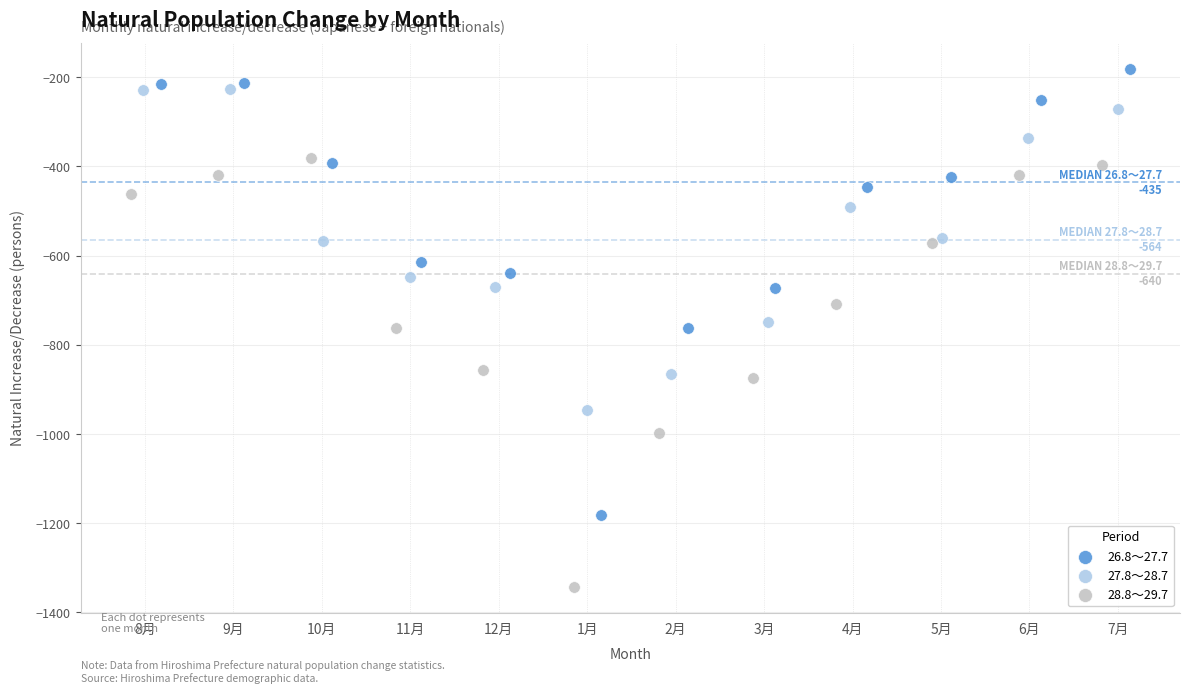

Which series has the widest spread of Y values?

26.8～27.7